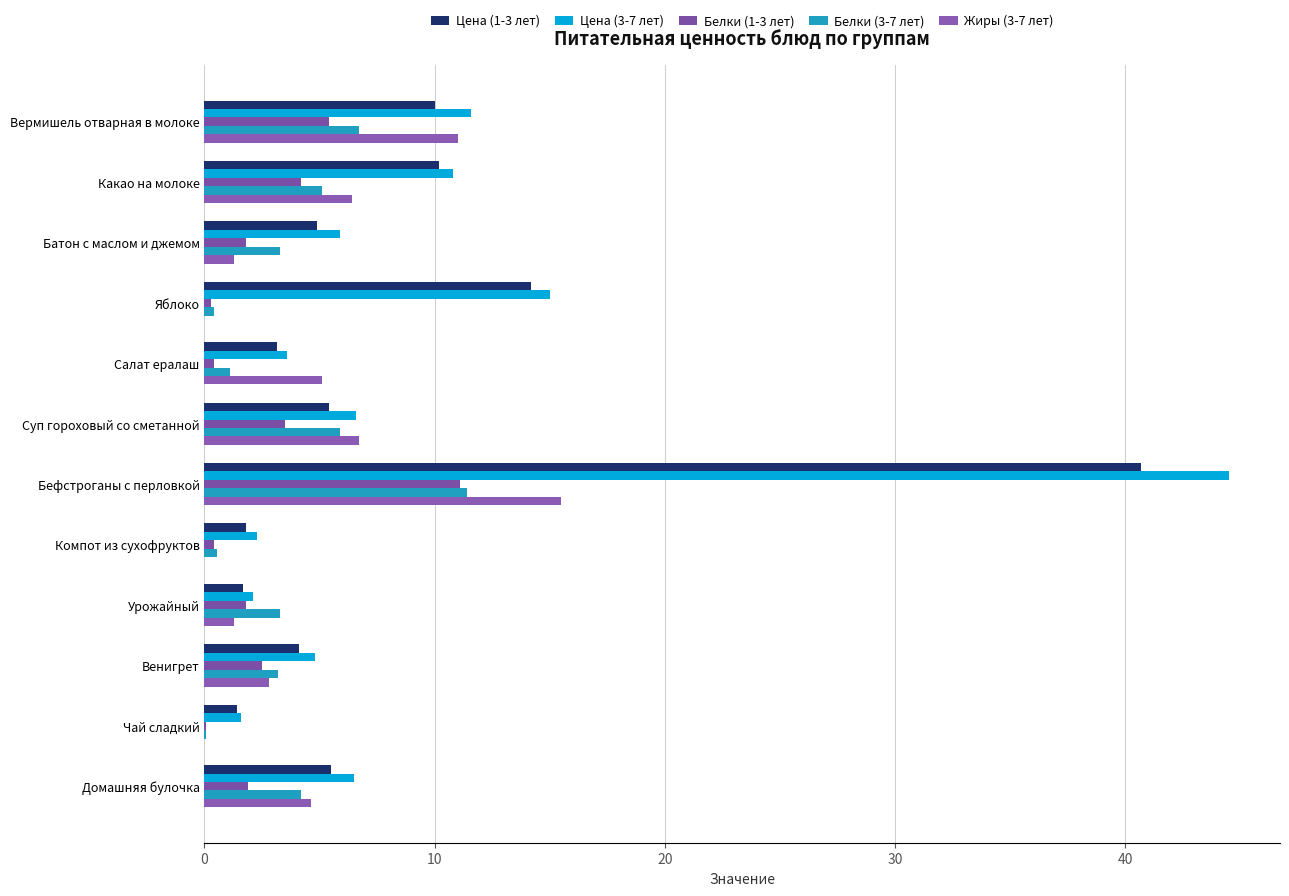

What is the value of the Цена (1-3 лет) bar at the 5th from the left?

3.2